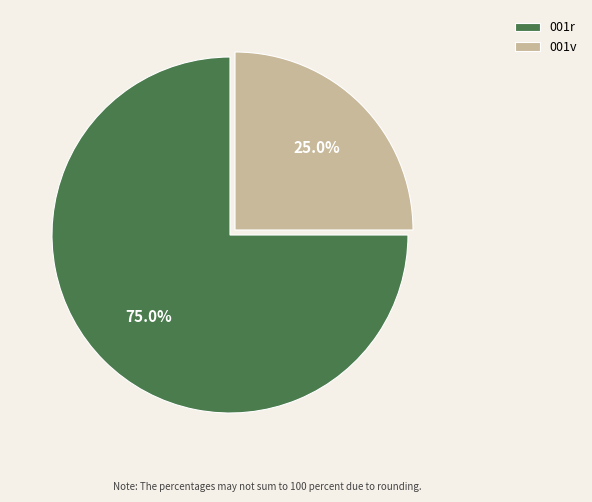

Approximately how many times larger is the value at 001v compared to 001r?

0.3